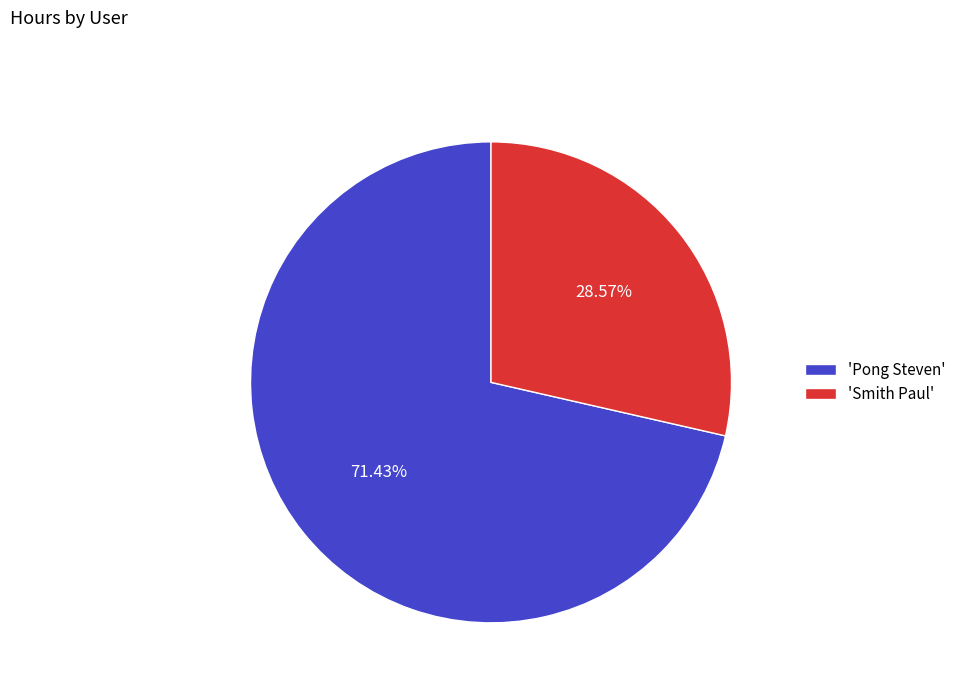

Is the sum of 'Smith Paul' and 'Pong Steven' greater than half?

Yes